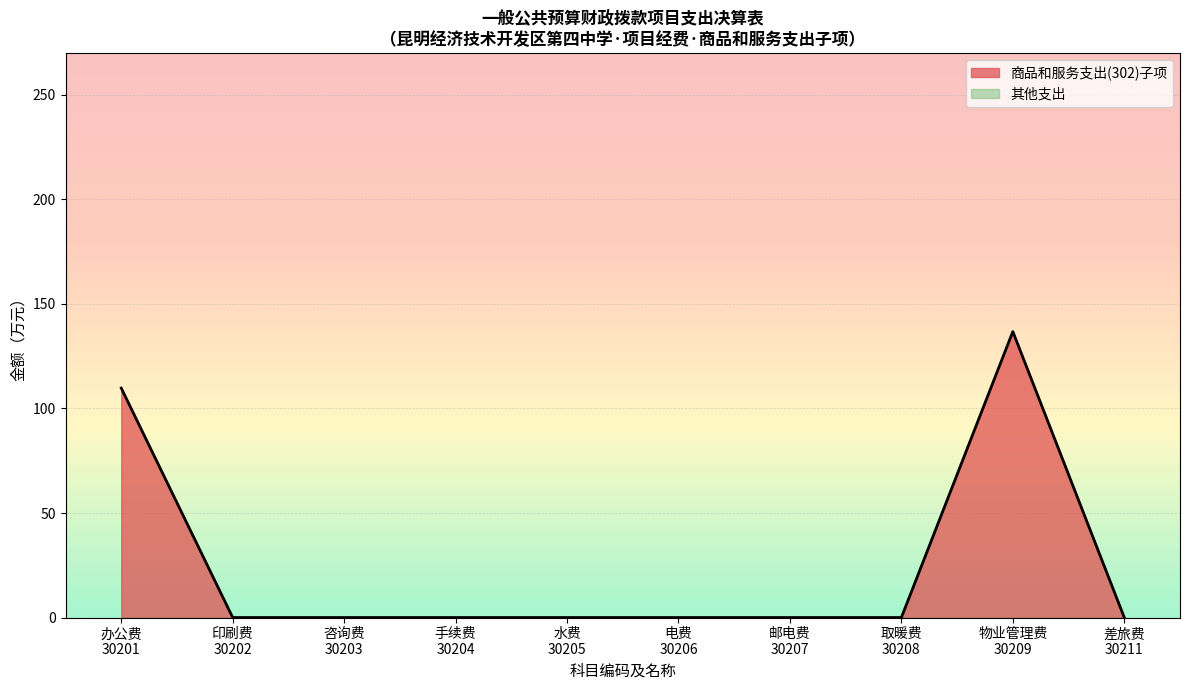

Which series has the largest total across all categories?

商品和服务支出(302)子项